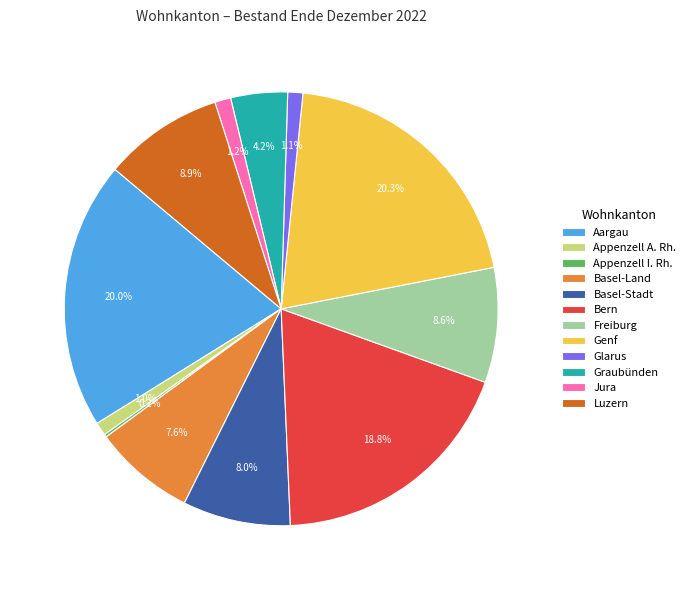

Does Bern represent more than half of the total?

No